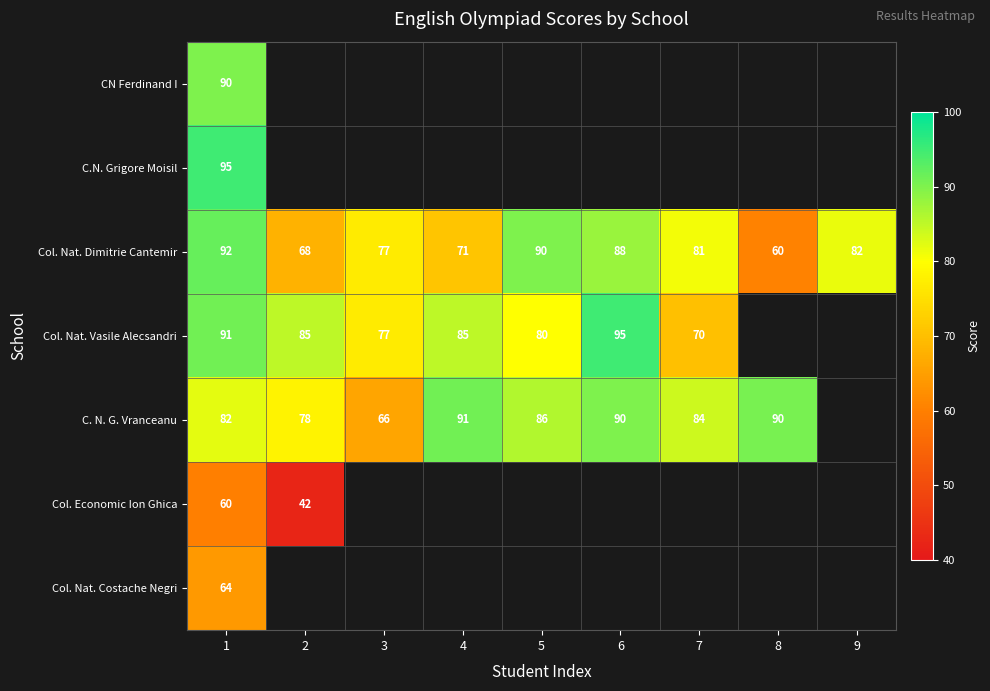

Is it true that C. N. G. Vranceanu equals 91 at 4?

True